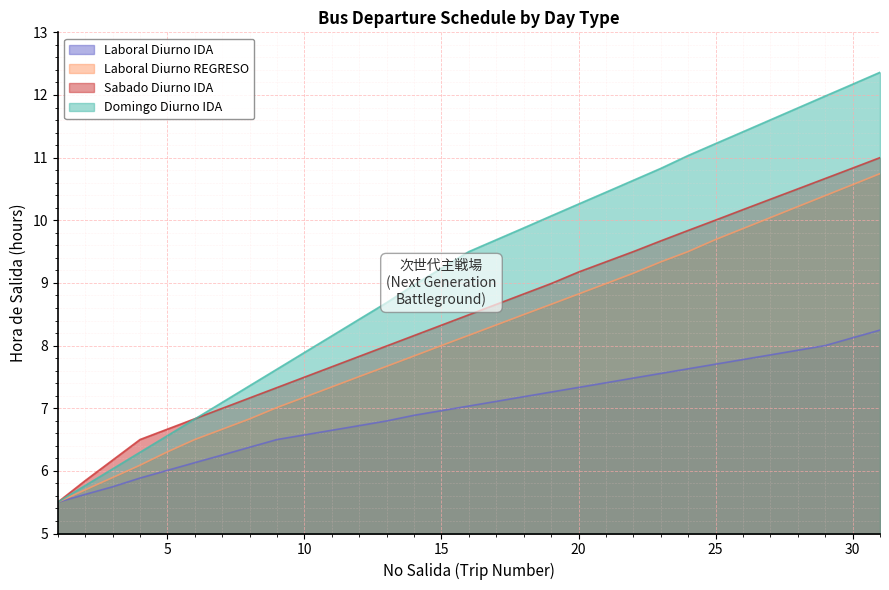

True or false: Laboral_Diurno_REGRESO and Sabado_Diurno_IDA cross at least once.

False